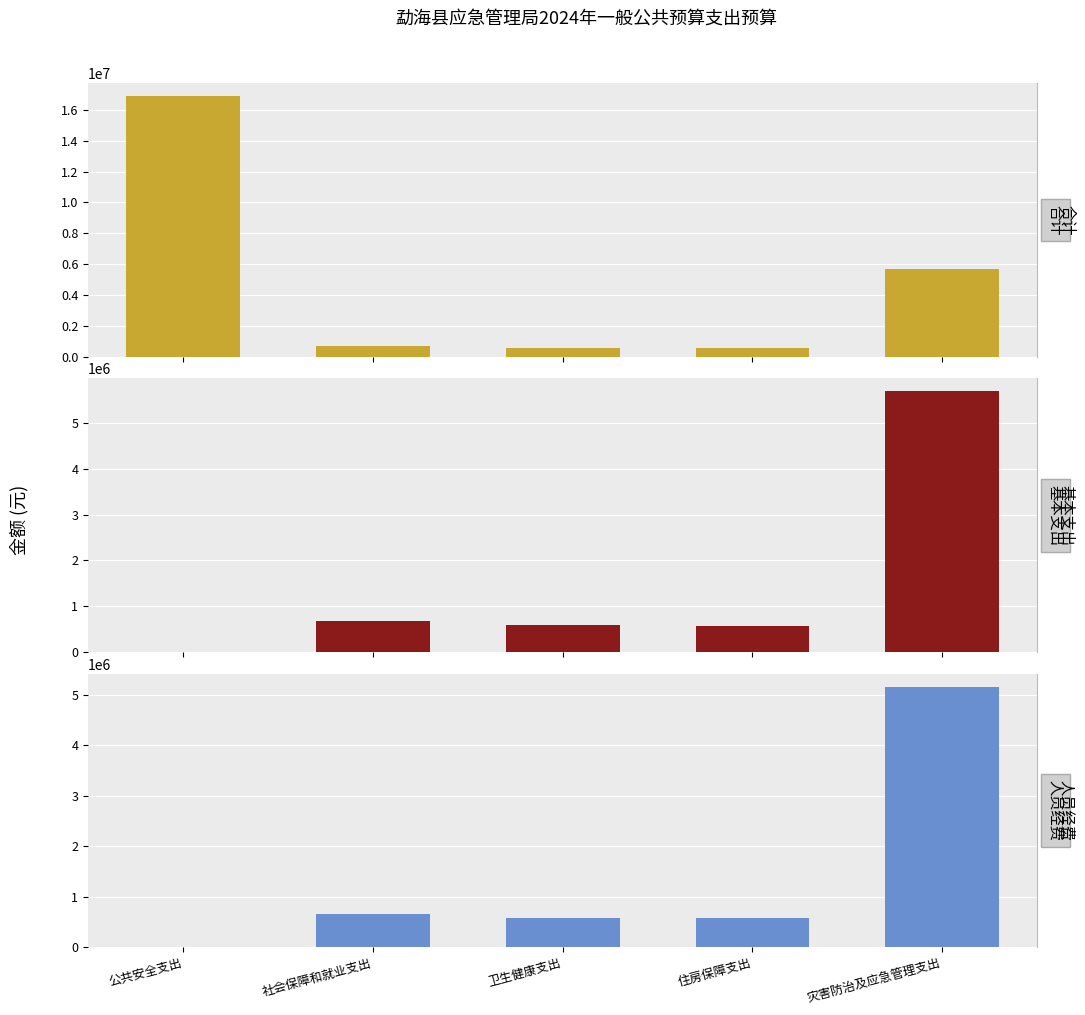

Where is 合计 nearest to the value 8730753?

灾害防治及应急管理支出